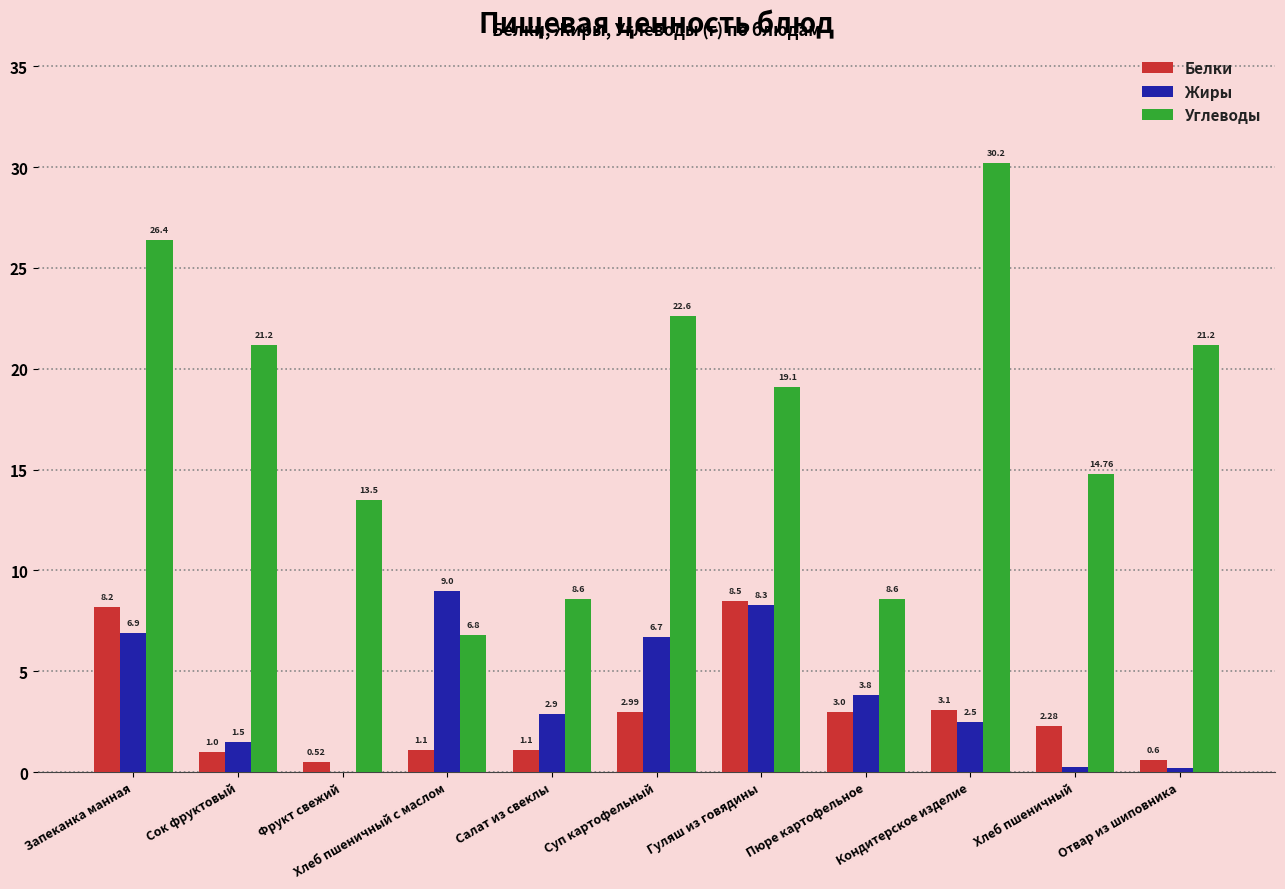

Where does the Углеводы series first go above 19?

Запеканка манная